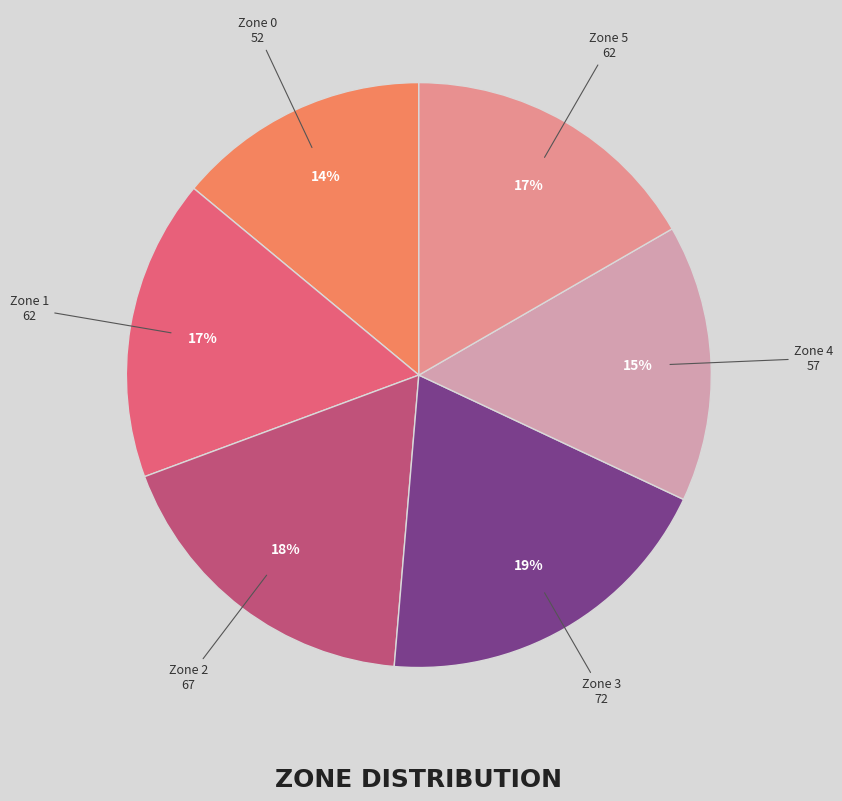

Approximately how many times larger is the value at Zone 1 compared to Zone 2?

0.9